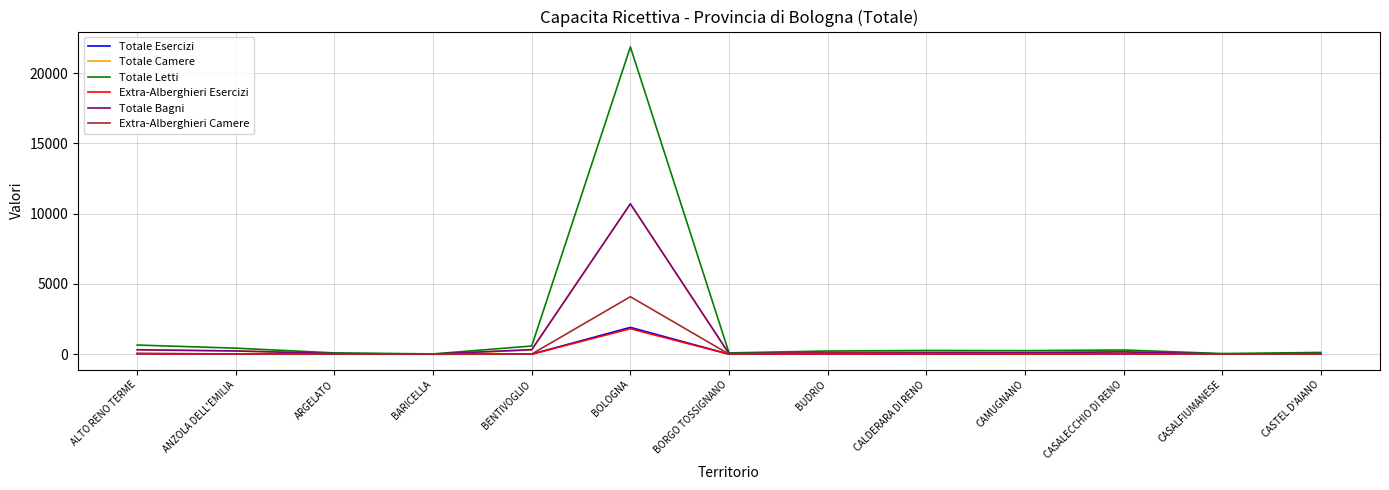

What is the difference between the second highest and second lowest values in the Extra-Alberghieri Camere series?

76